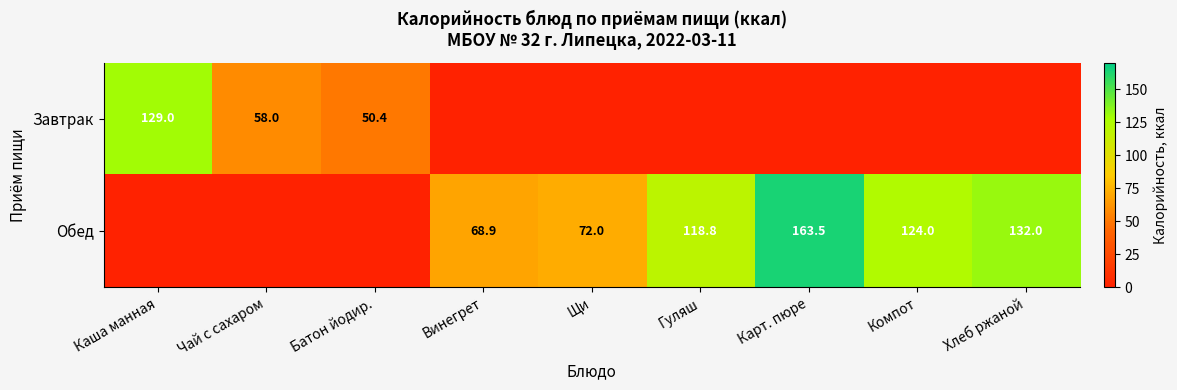

Is it true that Обед equals 48.4 at Хлеб ржаной?

False